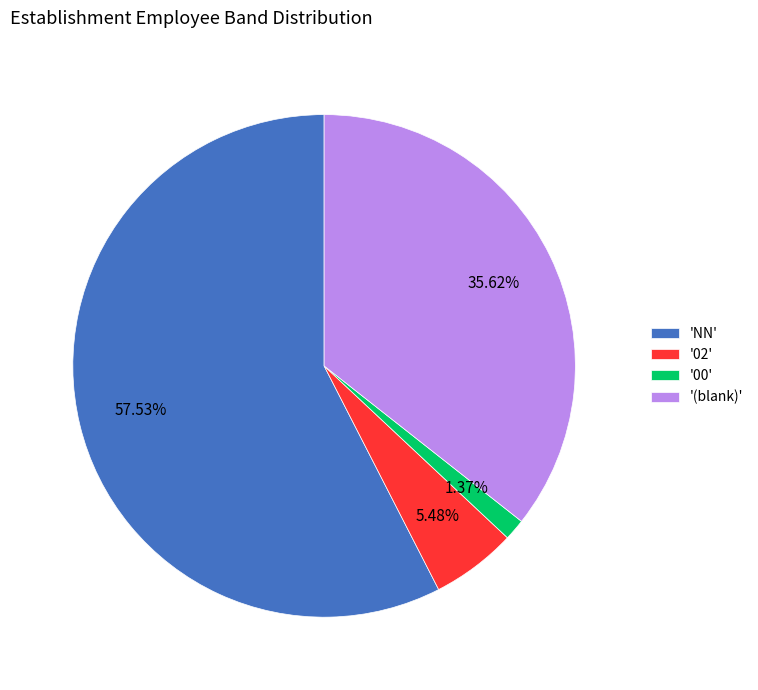

Is there a majority slice in this chart?

Yes